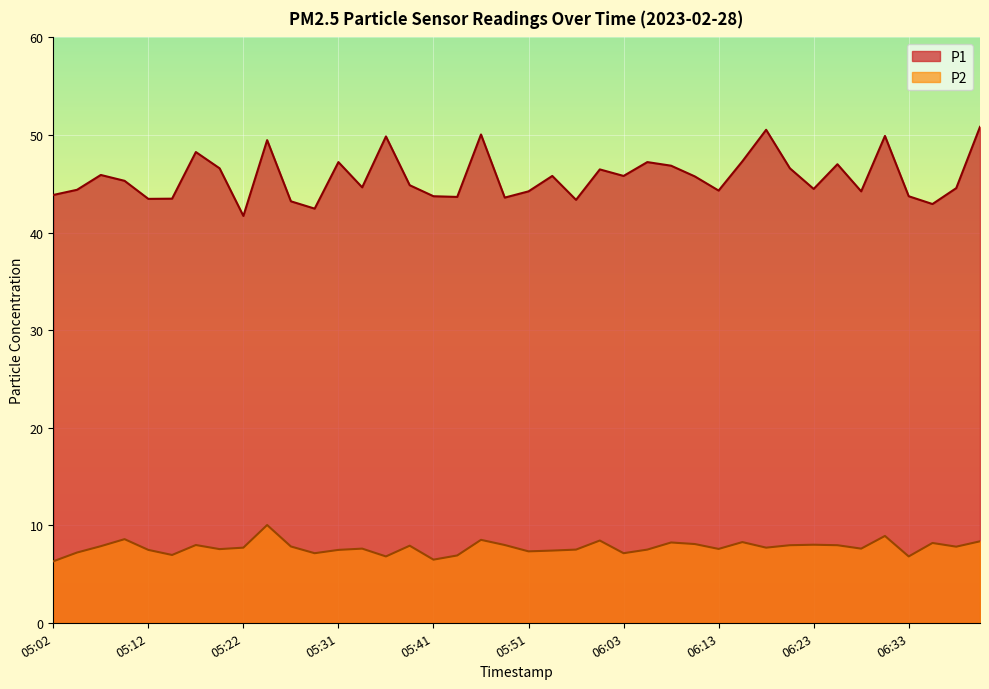

How many data points does each series have?

40